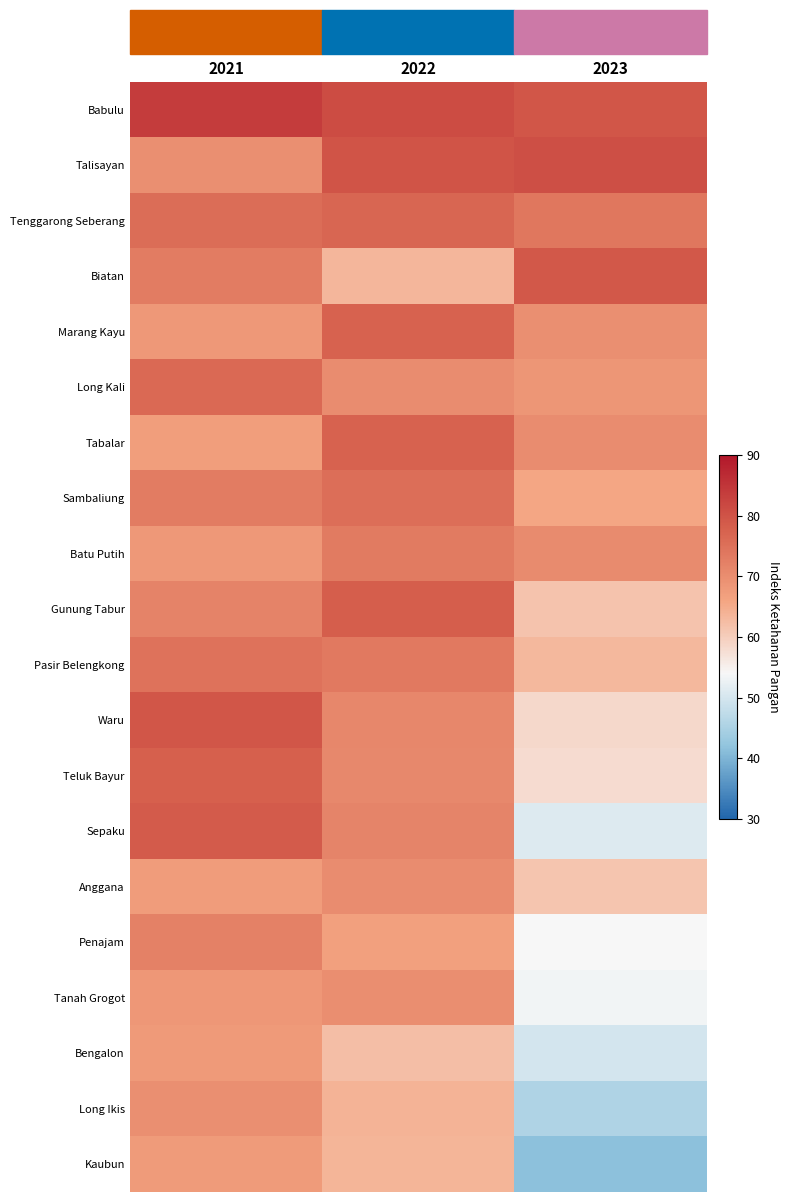

At how many categories does at least one series exceed 42?

3